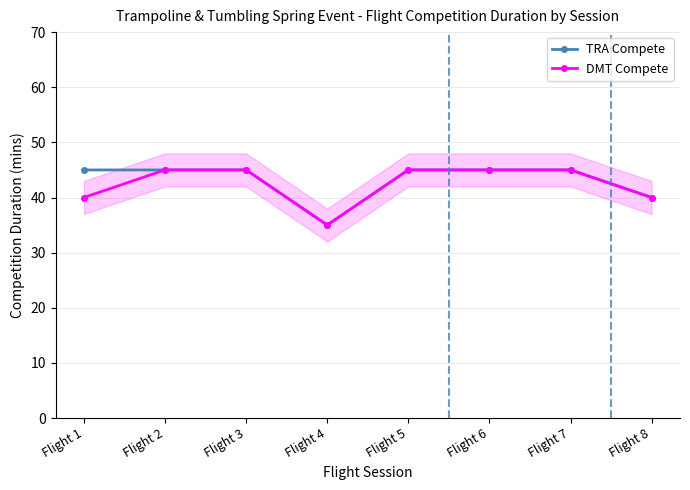

How many lines are shown in the chart?

2